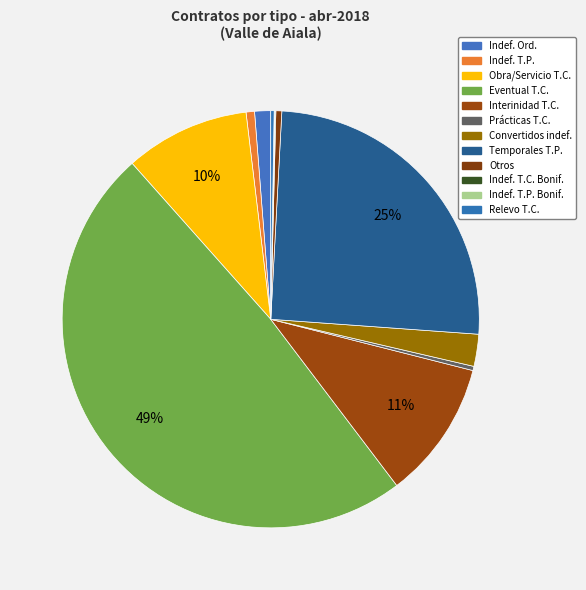

What is the smallest slice in the pie chart?

Indefinido a T. Comp. con Bonificacion